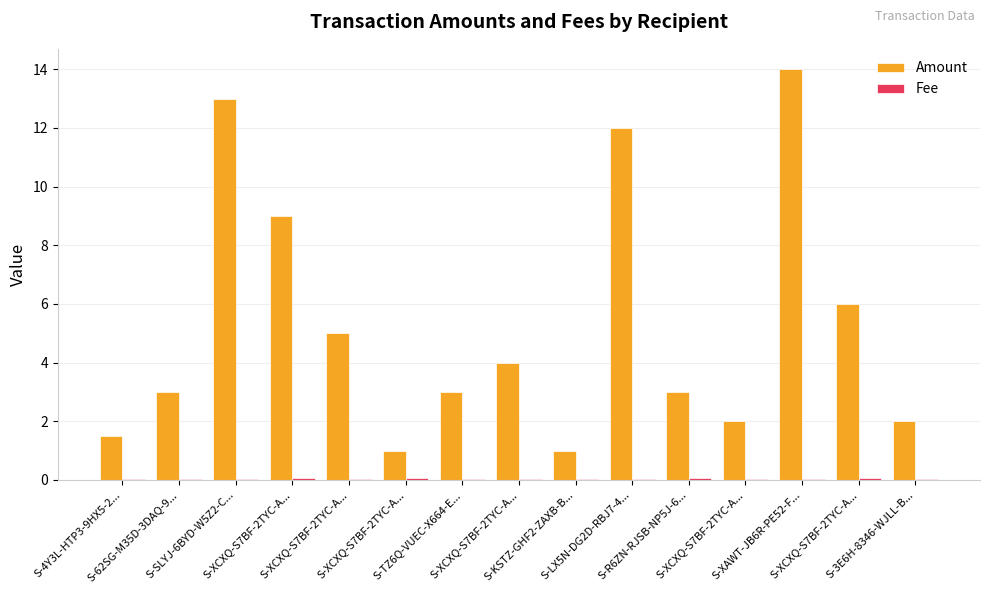

At which category does the chart reach its minimum across all series?

S-4Y3L-HTP3-9HX5-2...